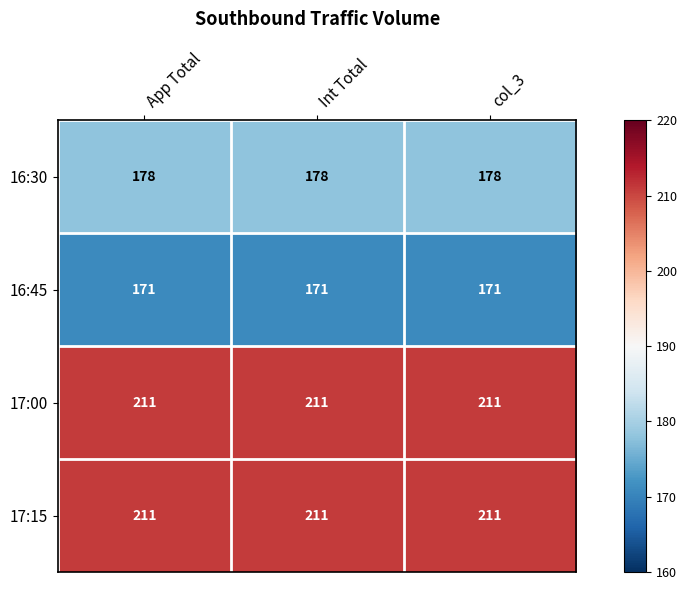

What is the total value across all series at App Total?

771